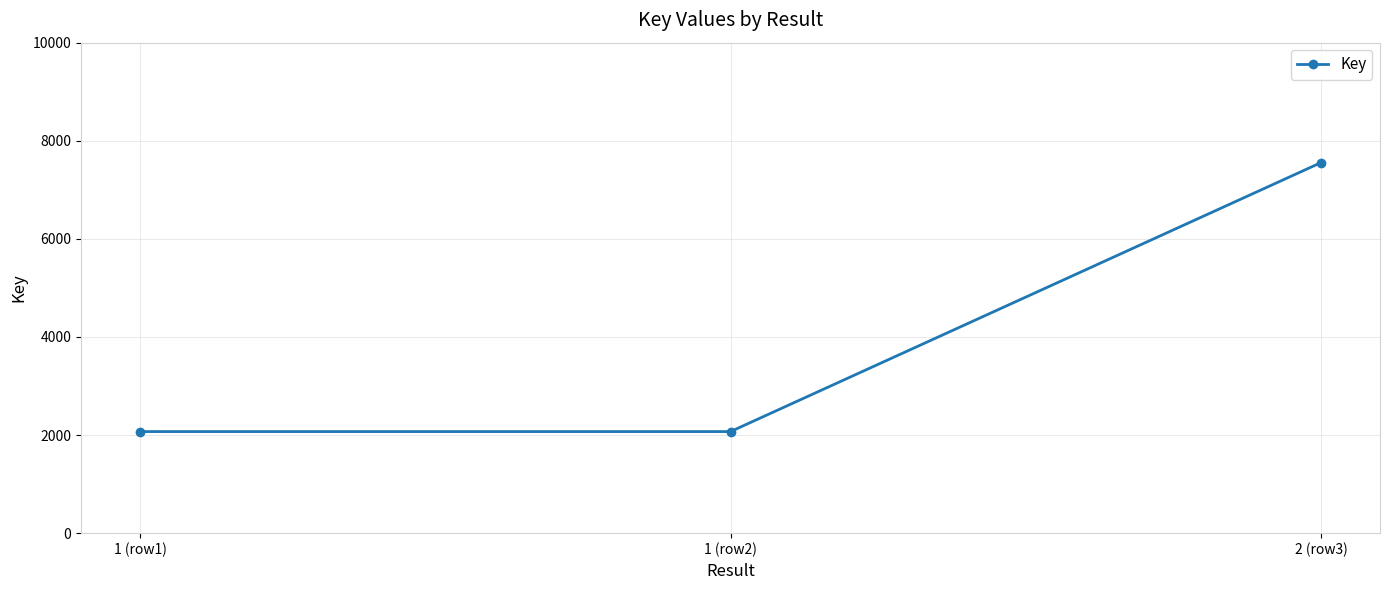

The chart shows a value of 2071 at 1 (row1). True or false?

True